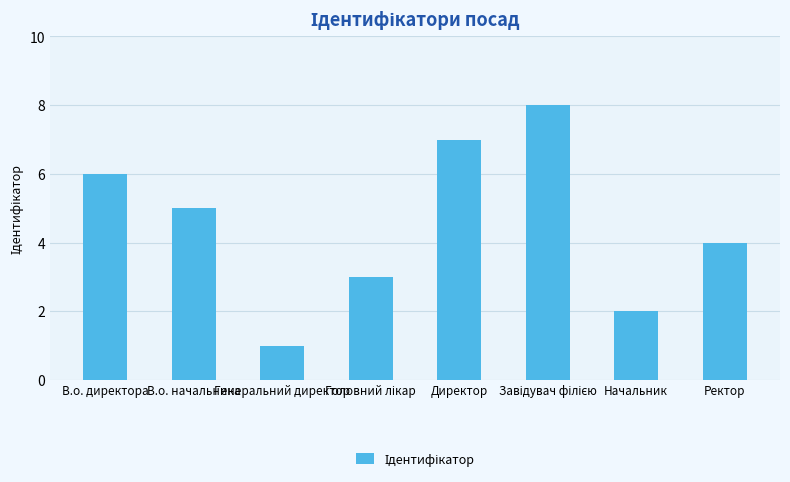

How many data points does each series have?

8